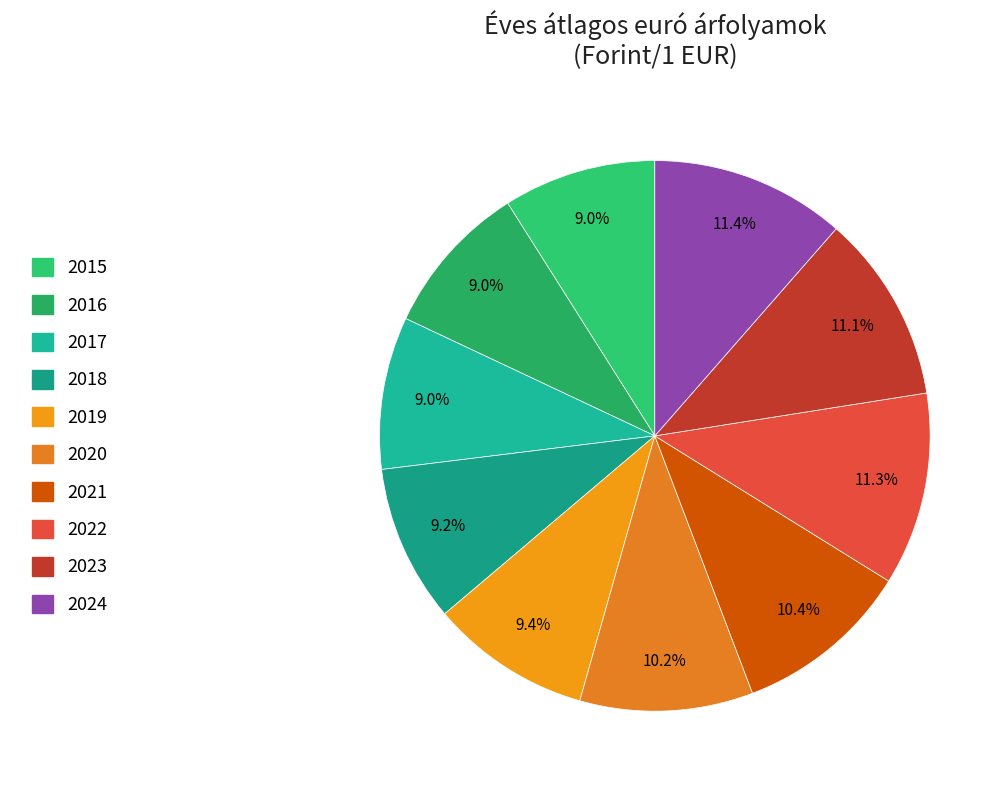

Combined, what portion of the pie is 2021 and 2015?

19.4%